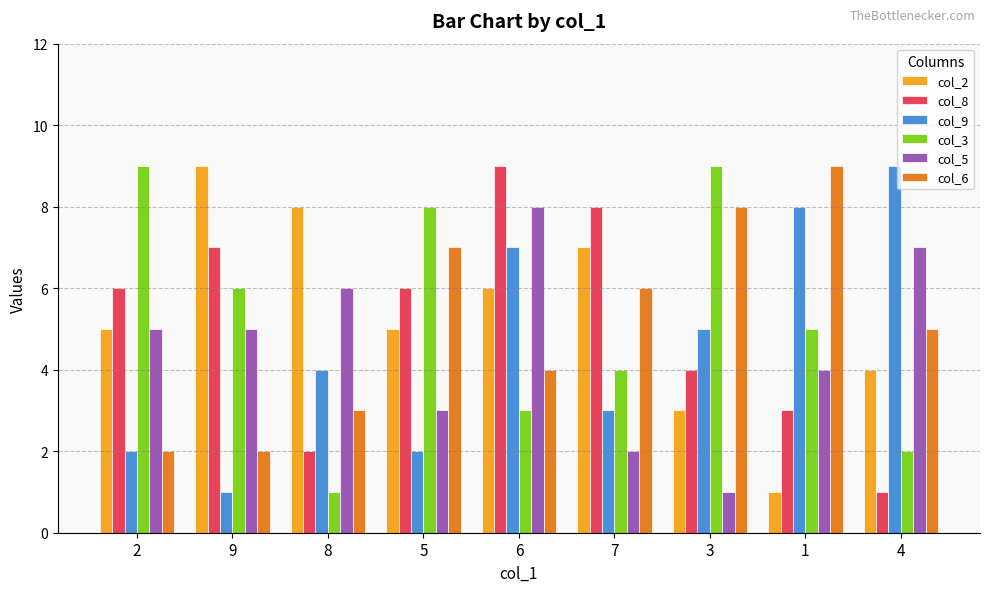

What is the highest value of the col_3 series?

9